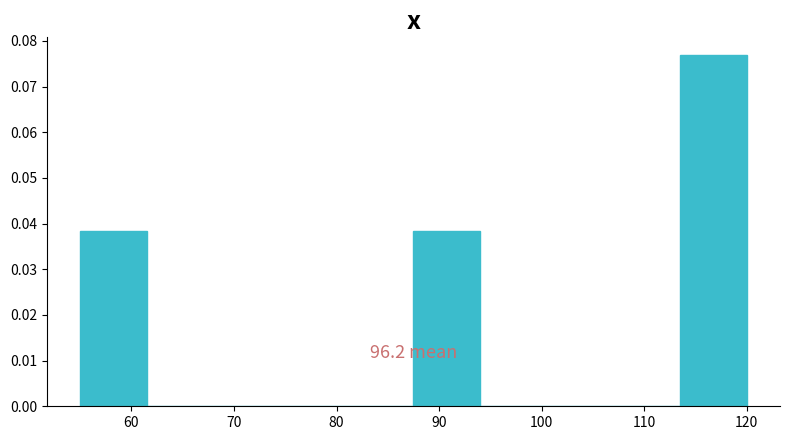

Over which range of the x-axis is the bar tallest?

113.5 to 120.0